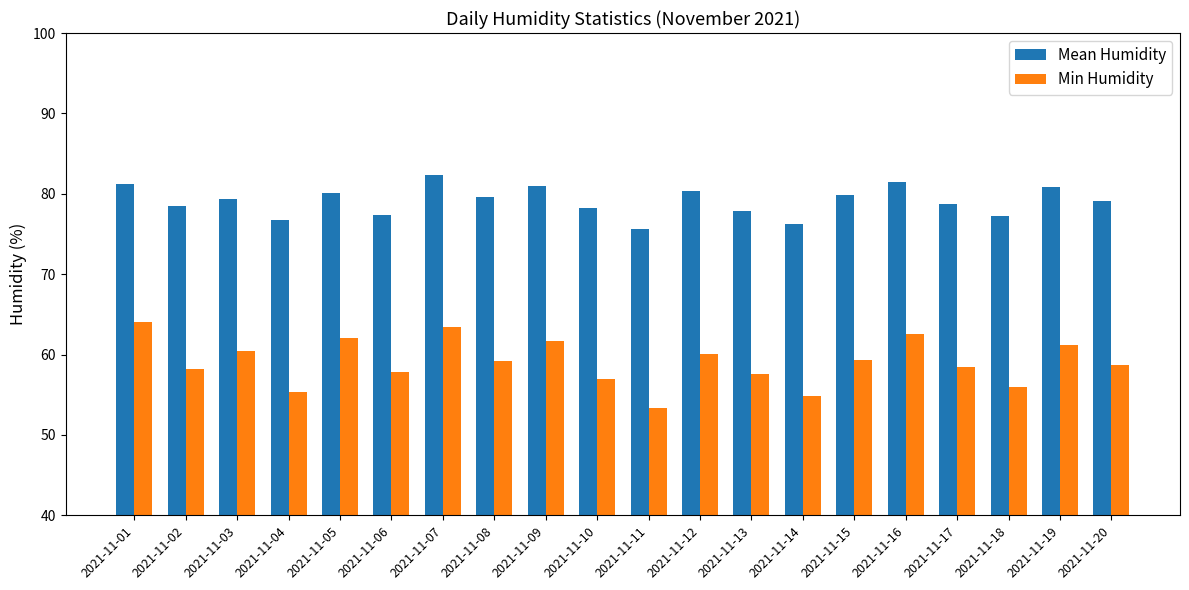

What is the difference between the highest and lowest values at 2021-11-02?

20.3